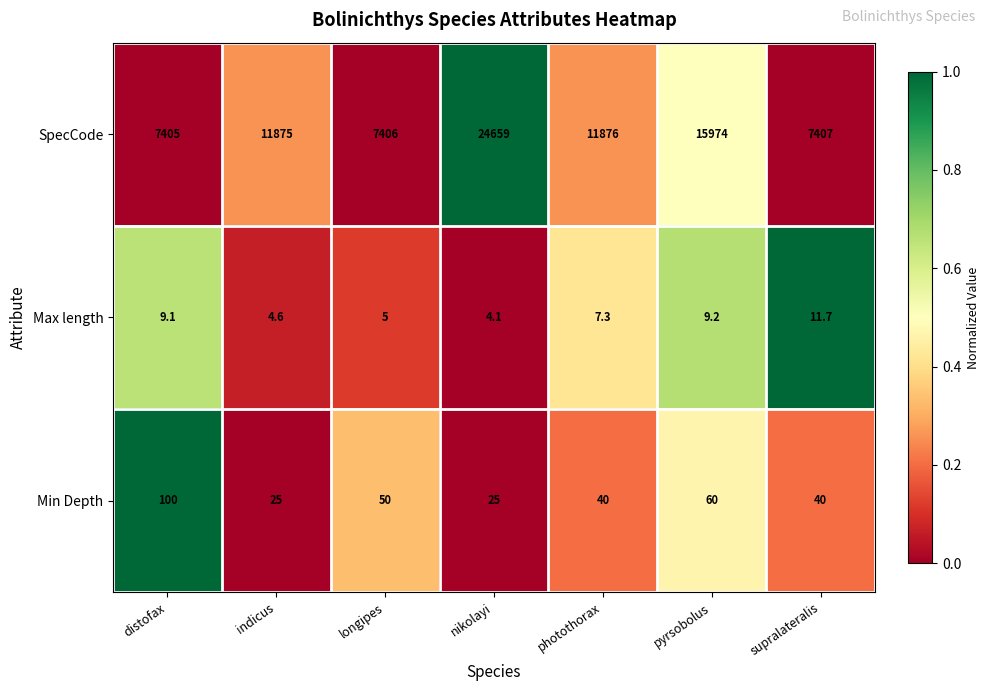

Which category has the lowest value in the SpecCode series?

distofax